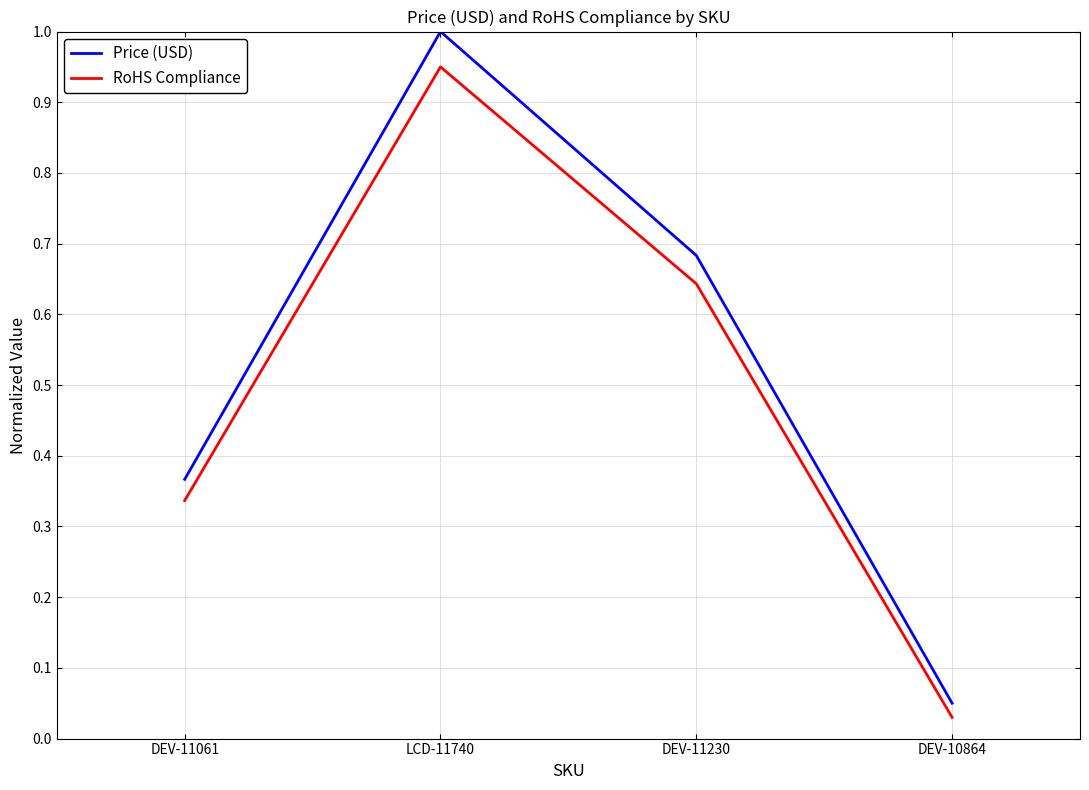

Does the chart have visible grid lines?

Yes